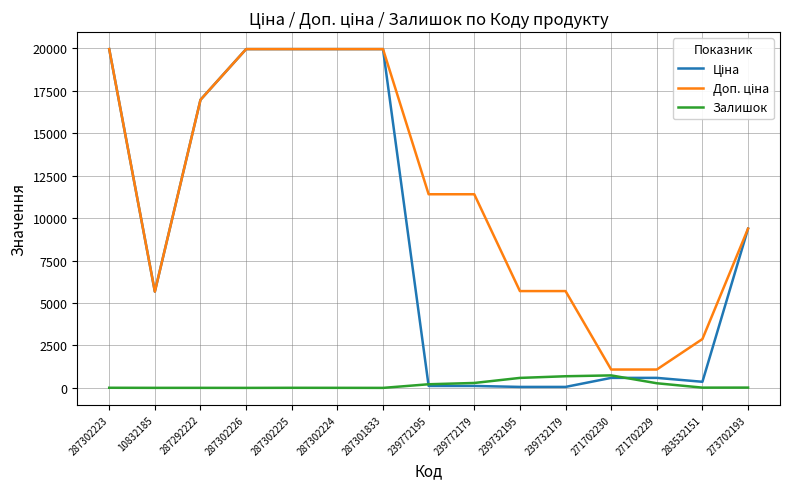

What is the spread (max minus min) of values at 271702230?

491.7